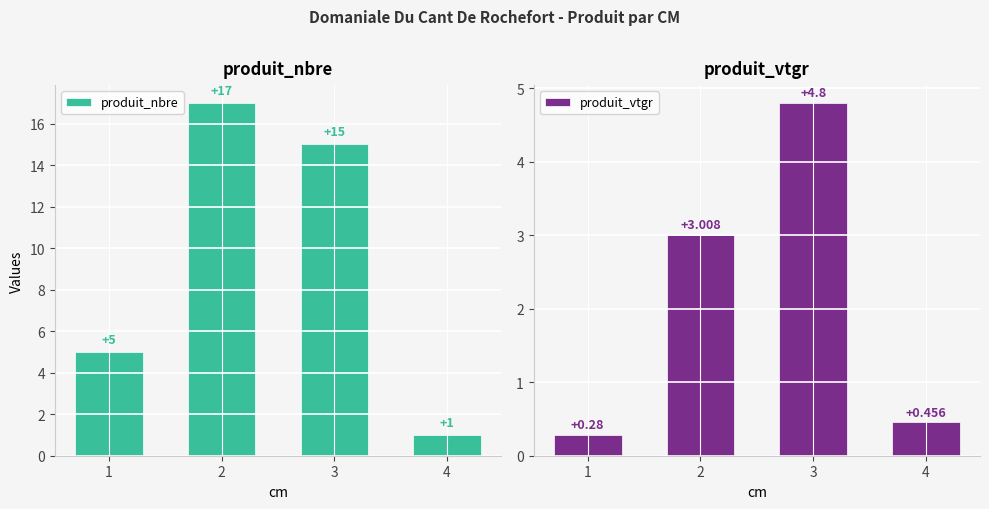

Reading right to left, what are all the values shown in this chart?

produit_nbre: 4=1.0	3=15.0	2=17.0	1=5.0
produit_vtgr: 4=0.5	3=4.8	2=3.0	1=0.3